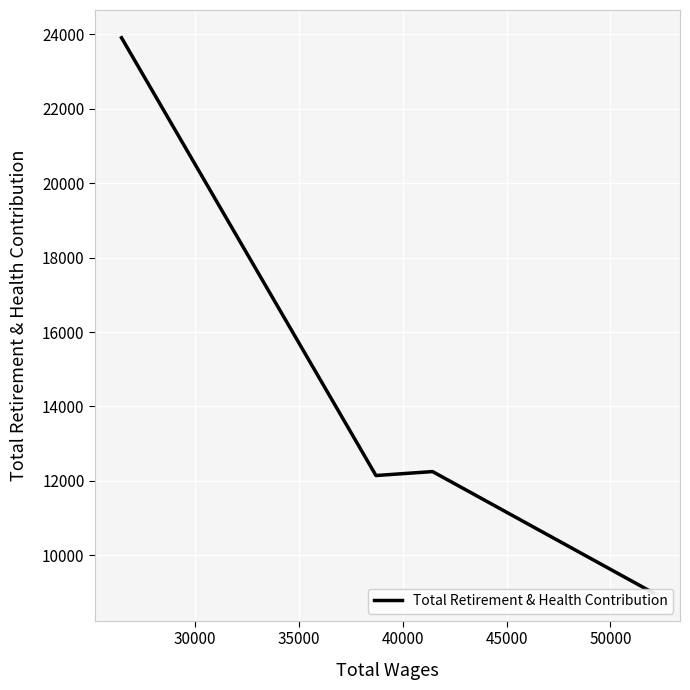

Approximately how many times larger is the value at 35000 compared to 40000?

1.4